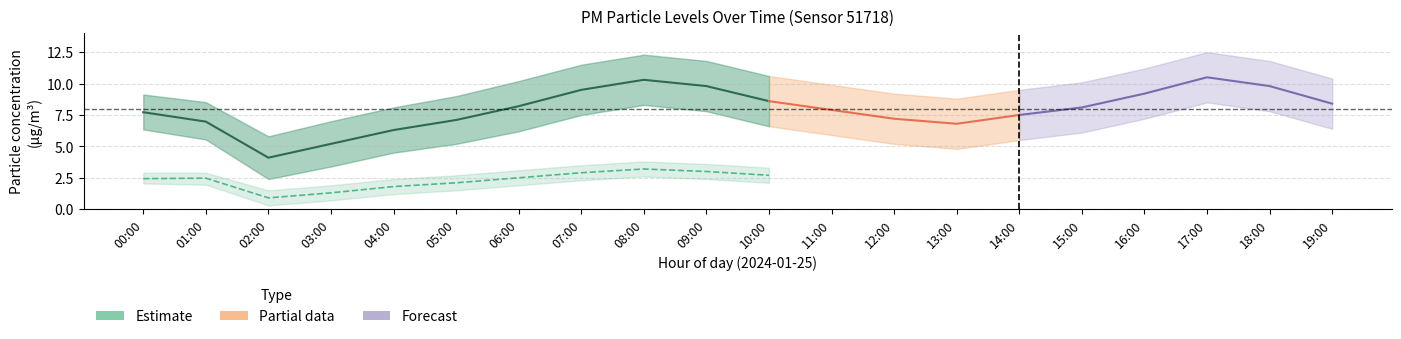

What position from the left is 12:00?

13